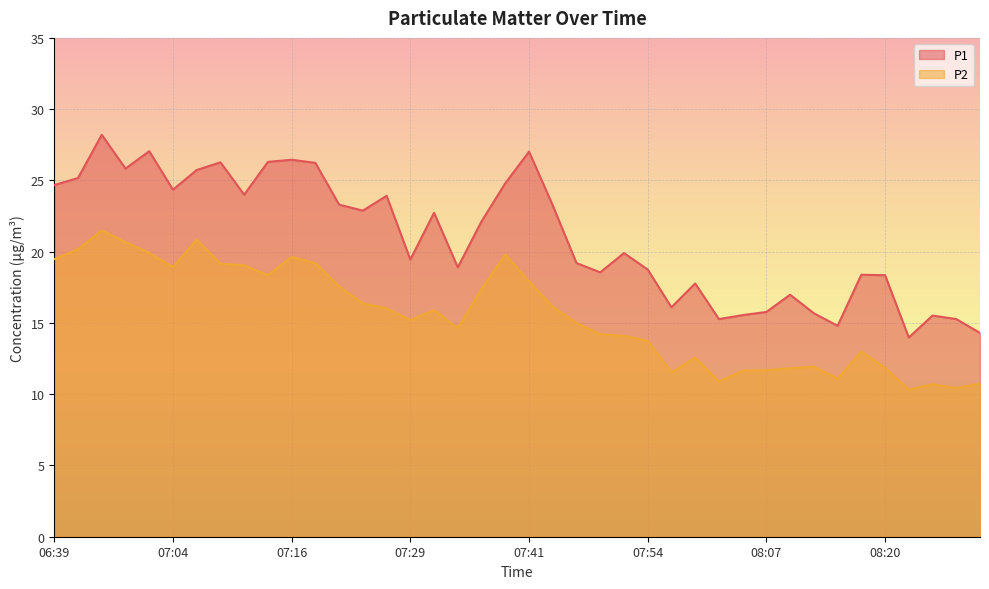

What is the value of the P1 point at the 10th from the left?

26.3